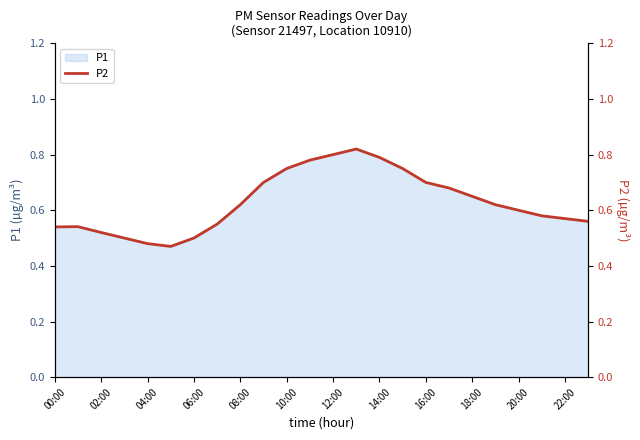

What is the average value?

0.6